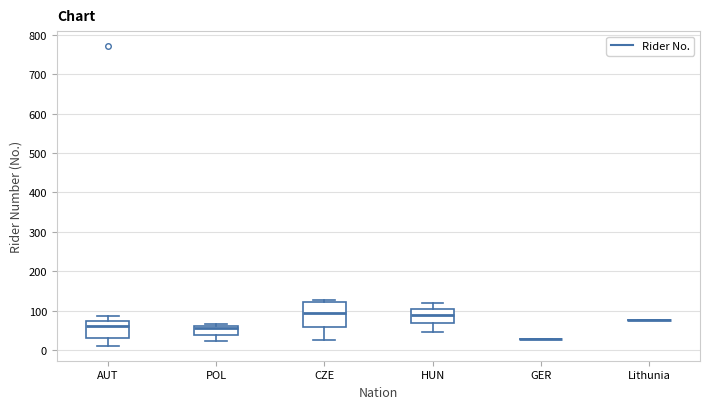

Reading left to right, read every box against the y-axis: the position of its median line, the range the box covers, and the ends of its whiskers. The values are not printed on the chart, so give them approximately, as read against the axis.

AUT: median 60, box 30 to 70, whiskers 10 to 90
POL: median 60 (just below the box's upper edge), box 40 to 60, whiskers 20 to 70
CZE: median 100, box 60 to 120, whiskers 30 to 130
HUN: median 90, box 70 to 100, whiskers 50 to 120
GER: box collapsed to a line at 30, whiskers 30 to 30
Lithunia: box collapsed to a line at 80, whiskers 80 to 80